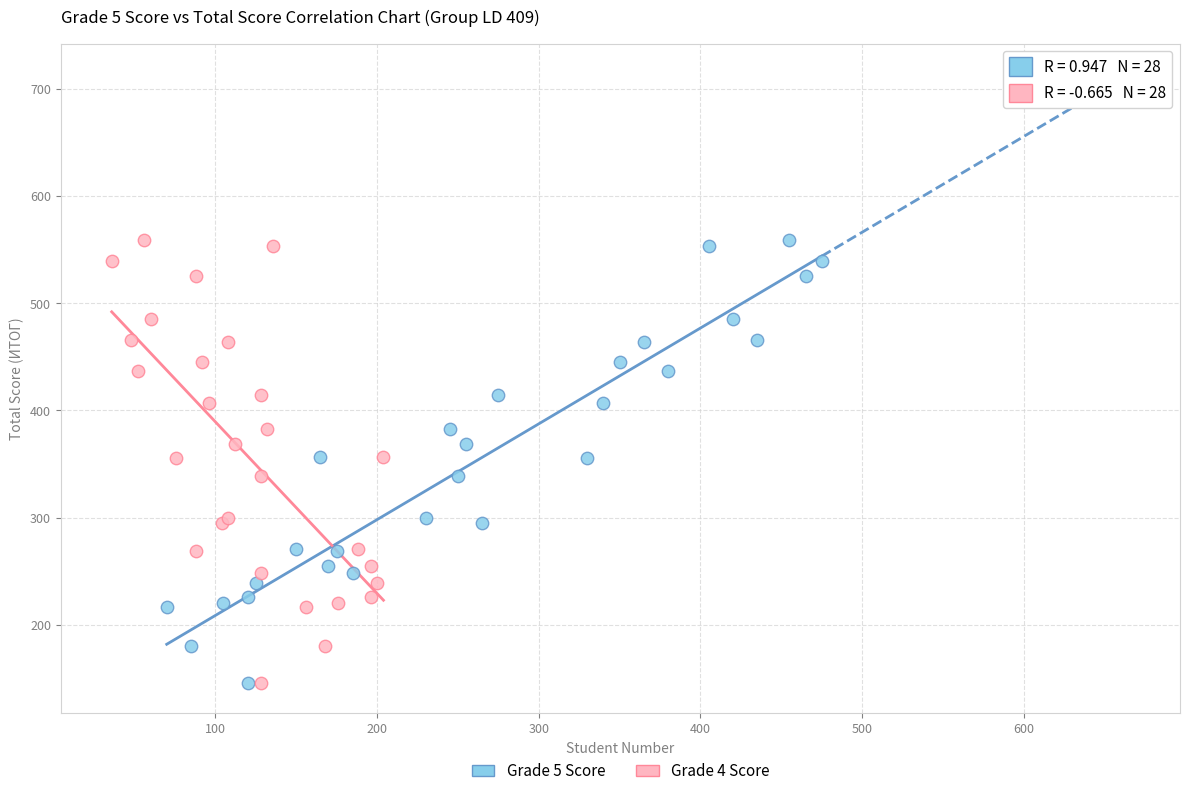

What are all the series names shown in the legend?

Grade 5 Score, Grade 4 Score